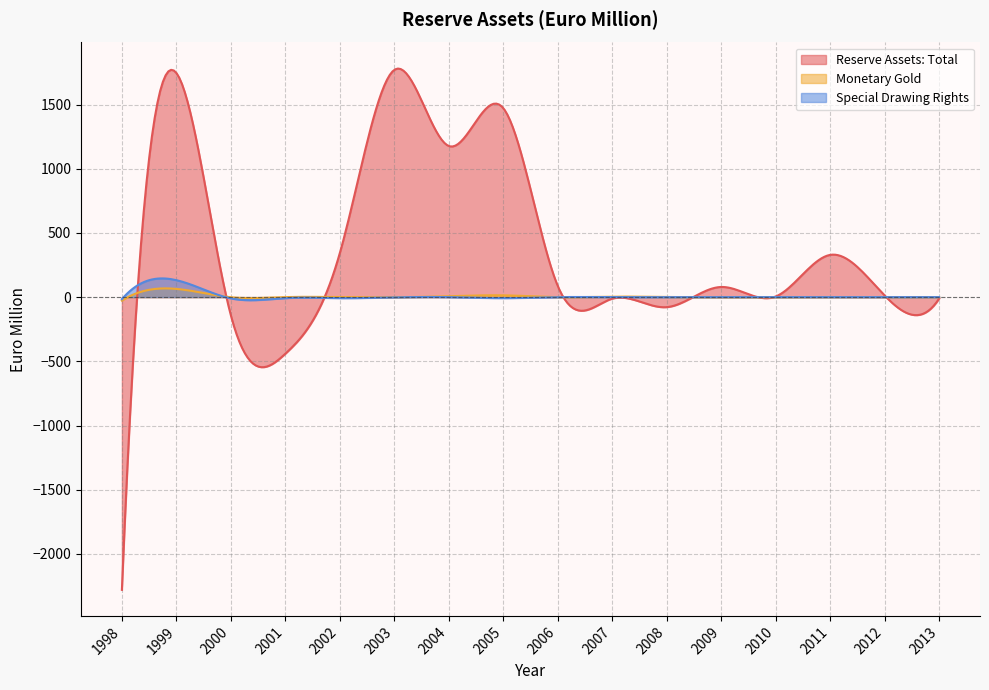

At which category is the sum across all series the highest?

1999